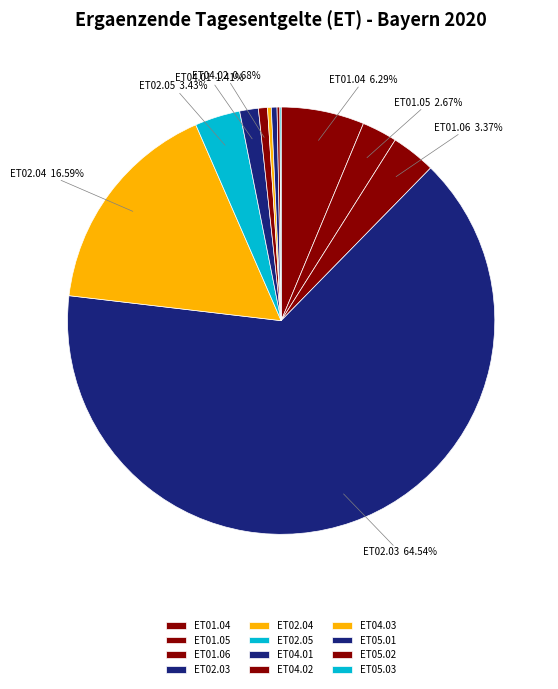

Combined, what portion of the pie is ET02.04 and ET02.03?

81.1%